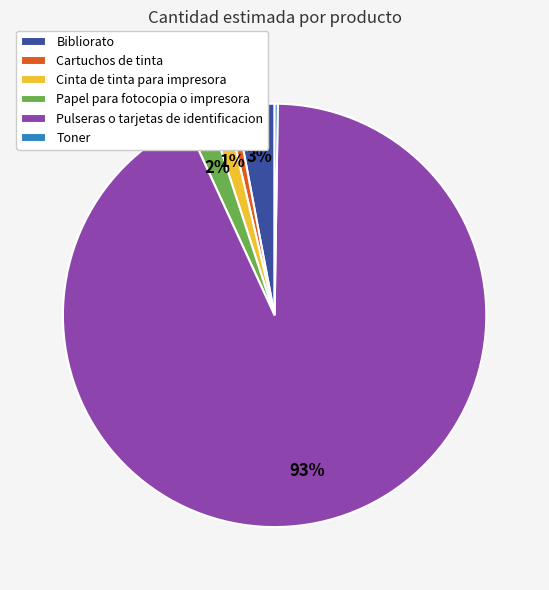

Is it true that Cartuchos de tinta is 1% of the pie?

True